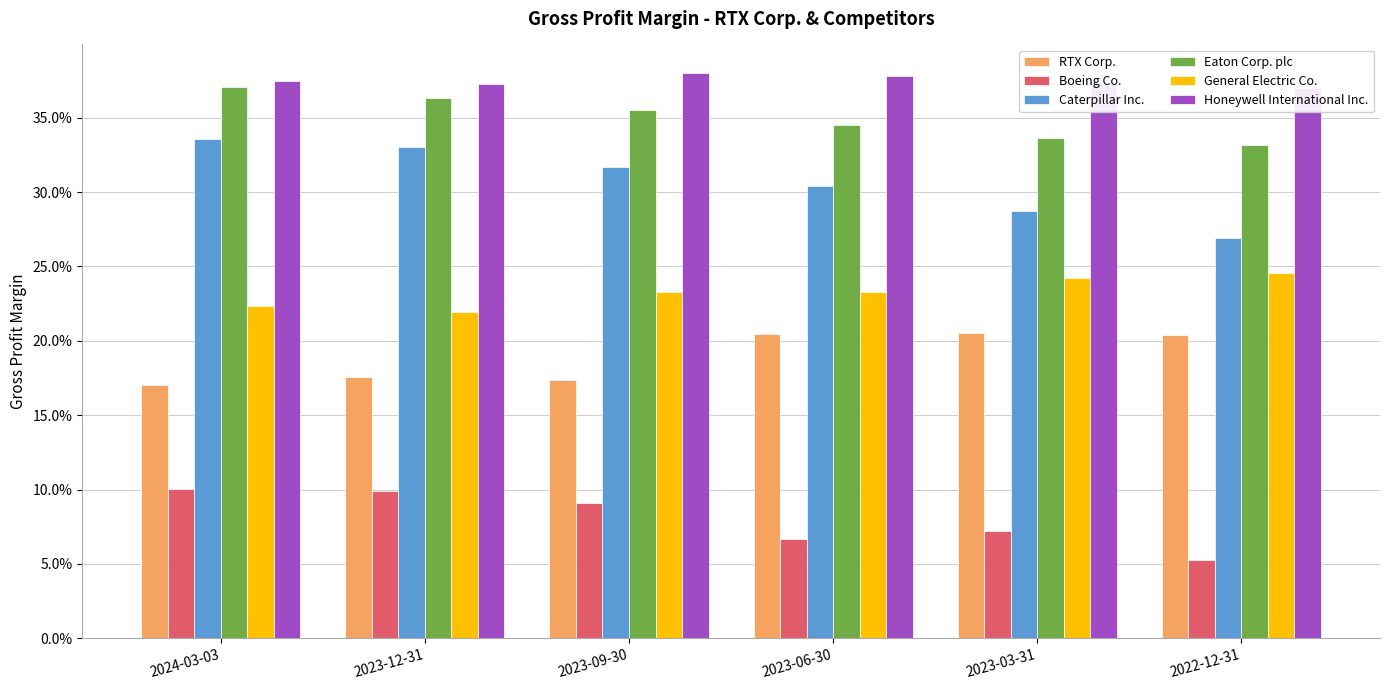

Reading left to right, transcribe all the data shown in this chart.

RTX Corp.: 2024-03-03=0.2	2023-12-31=0.2	2023-09-30=0.2	2023-06-30=0.2	2023-03-31=0.2	2022-12-31=0.2
Boeing Co.: 2024-03-03=0.1	2023-12-31=0.1	2023-09-30=0.1	2023-06-30=0.1	2023-03-31=0.1	2022-12-31=0.1
Caterpillar Inc.: 2024-03-03=0.3	2023-12-31=0.3	2023-09-30=0.3	2023-06-30=0.3	2023-03-31=0.3	2022-12-31=0.3
Eaton Corp. plc: 2024-03-03=0.4	2023-12-31=0.4	2023-09-30=0.4	2023-06-30=0.3	2023-03-31=0.3	2022-12-31=0.3
General Electric Co.: 2024-03-03=0.2	2023-12-31=0.2	2023-09-30=0.2	2023-06-30=0.2	2023-03-31=0.2	2022-12-31=0.2
Honeywell International Inc.: 2024-03-03=0.4	2023-12-31=0.4	2023-09-30=0.4	2023-06-30=0.4	2023-03-31=0.4	2022-12-31=0.4